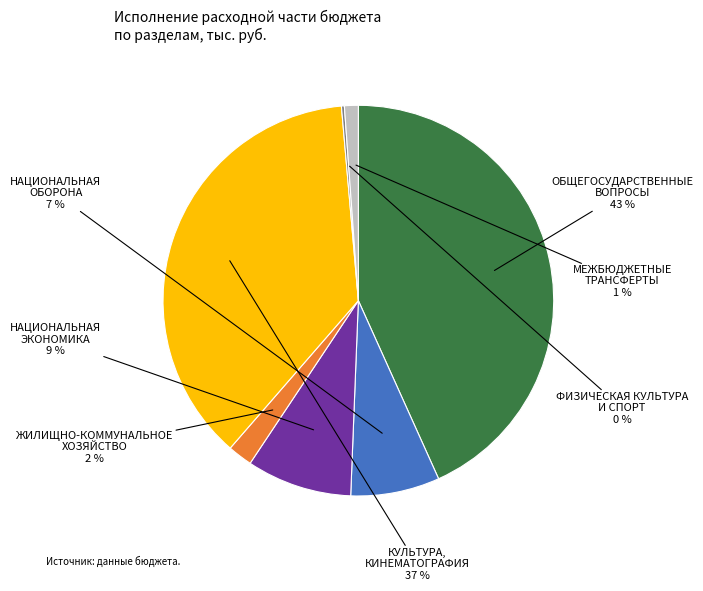

To the nearest percent, what is the average slice percentage?

14%